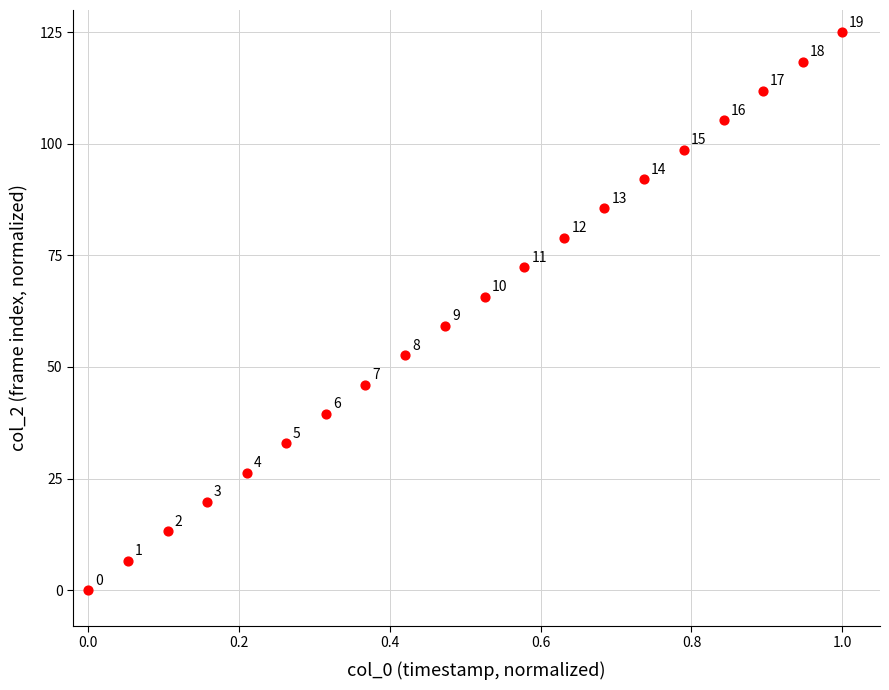

What is the range of X values (max minus min)?

1.0